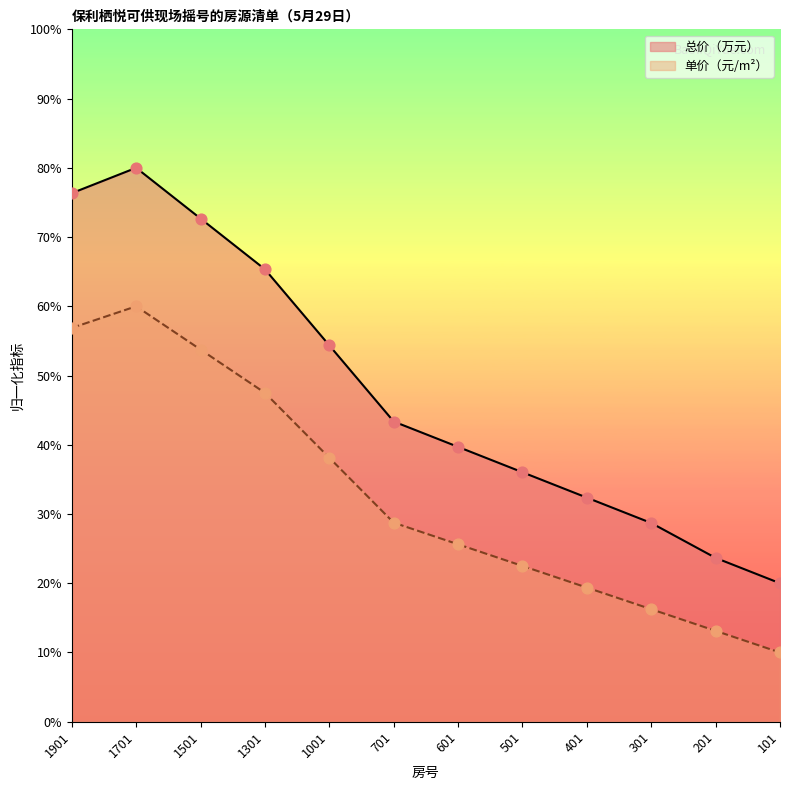

Which series has the widest spread of values?

总价（万元）